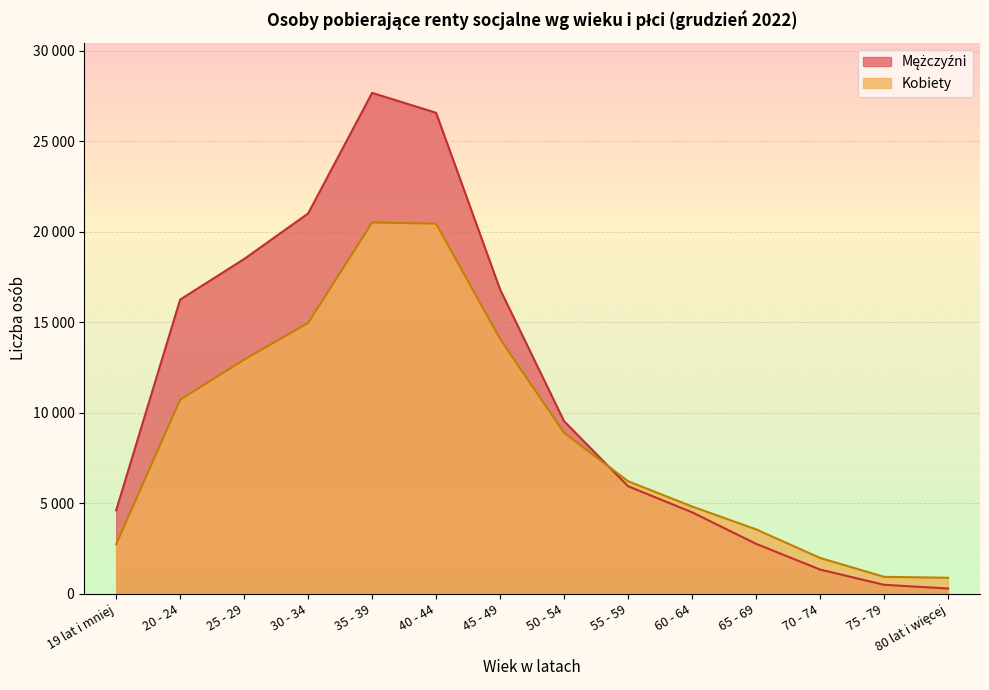

What is the approximate value of Mężczyźni at 50 - 54, to the nearest 50?

9550